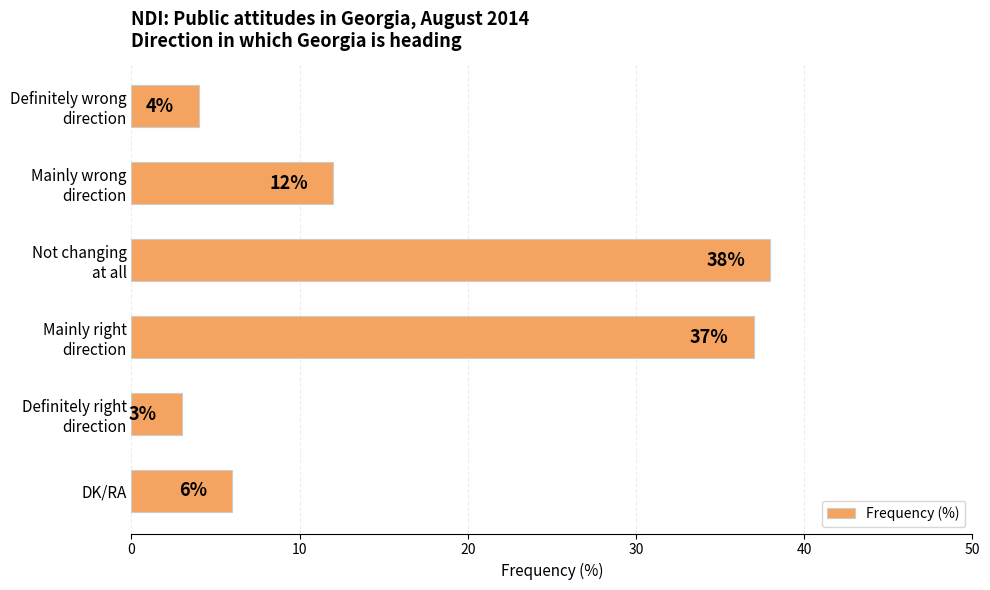

How many bars are there in total?

6